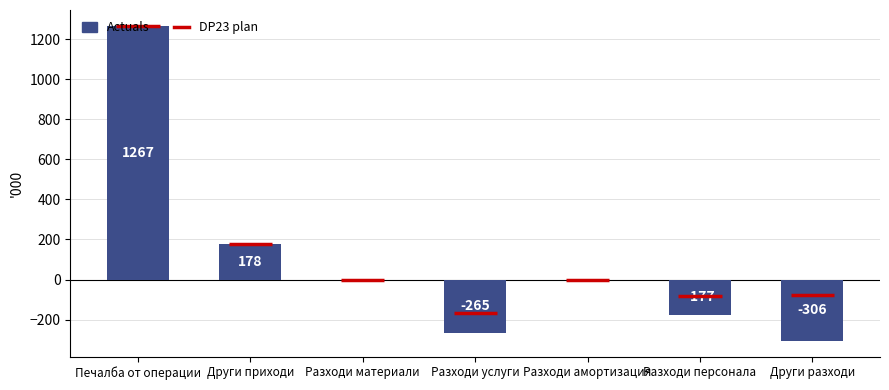

What is the greatest value displayed?

1267